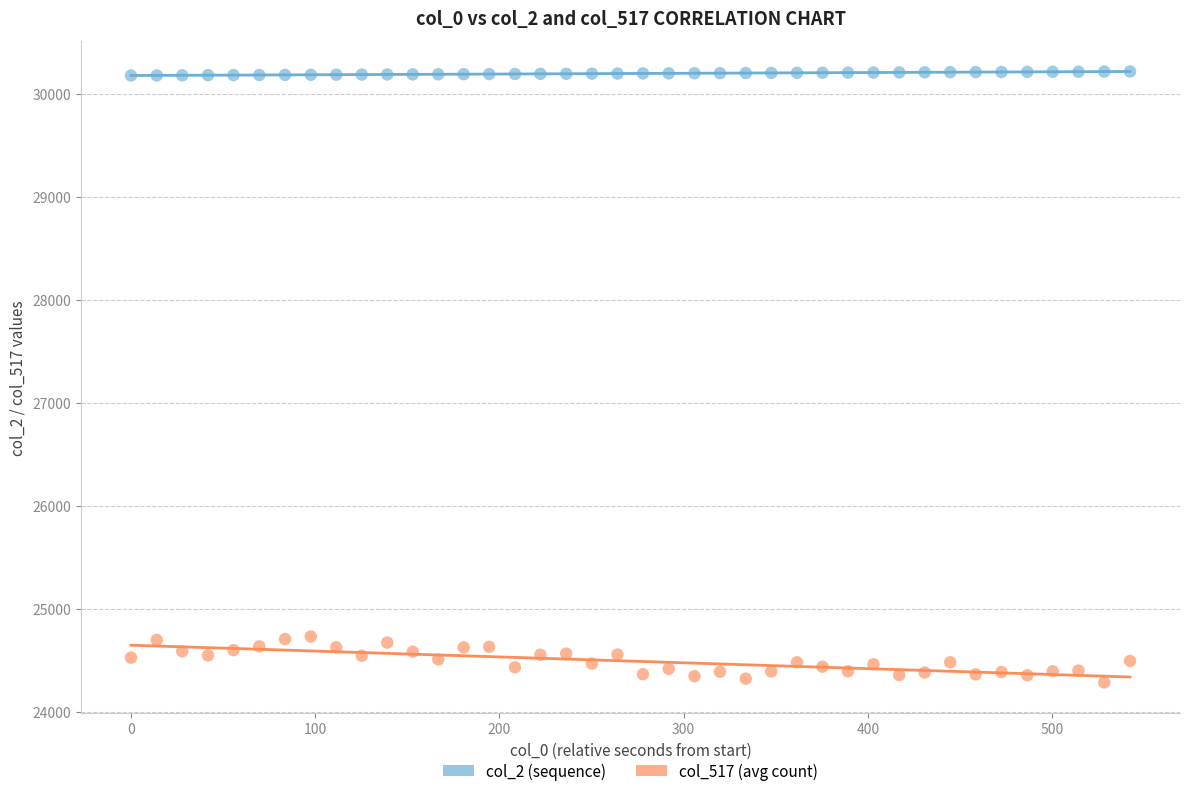

Across all data points, what is the range of Y values (max minus min)?

5931